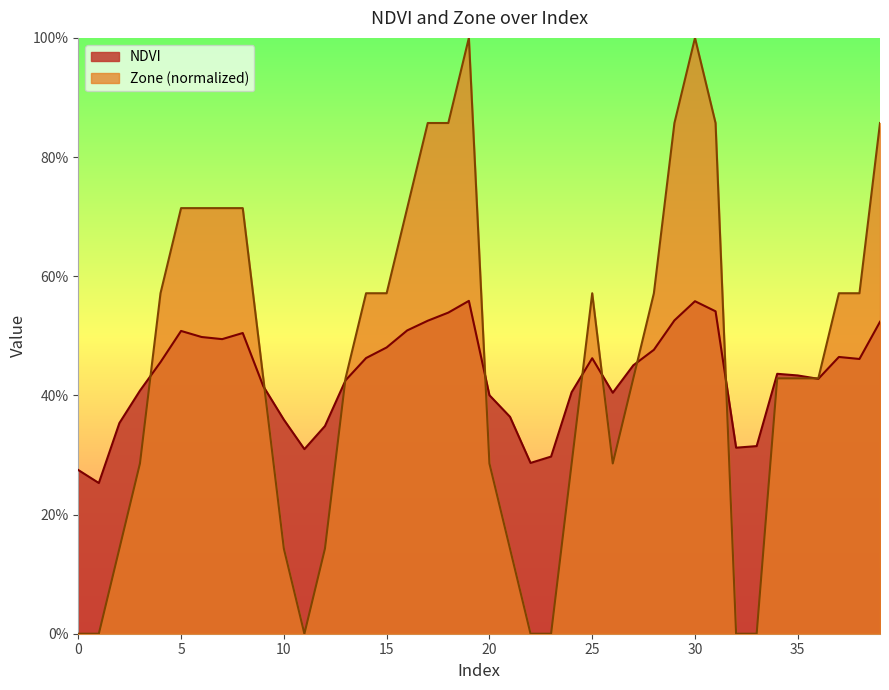

What is the sum of all NDVI values?

17.2